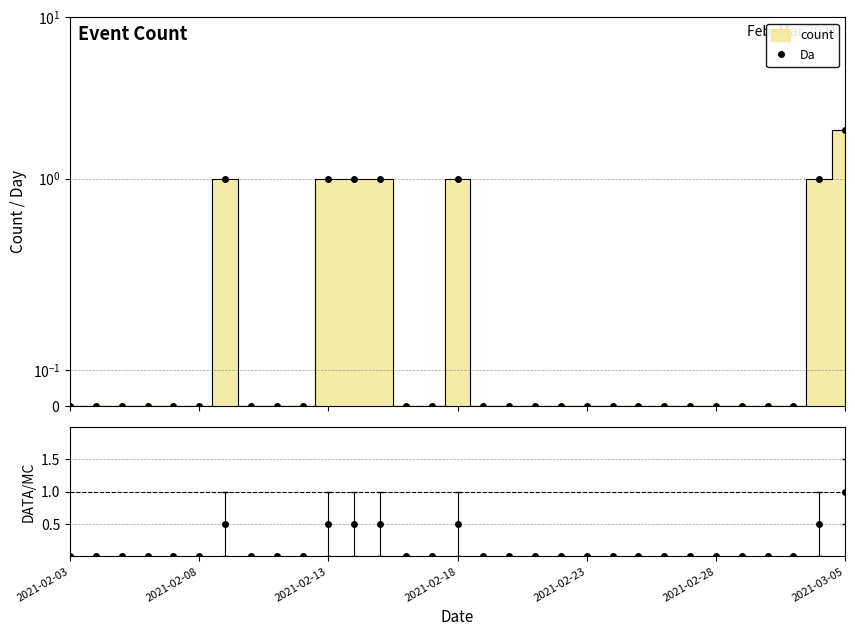

At how many categories does at least one series exceed 0?

7